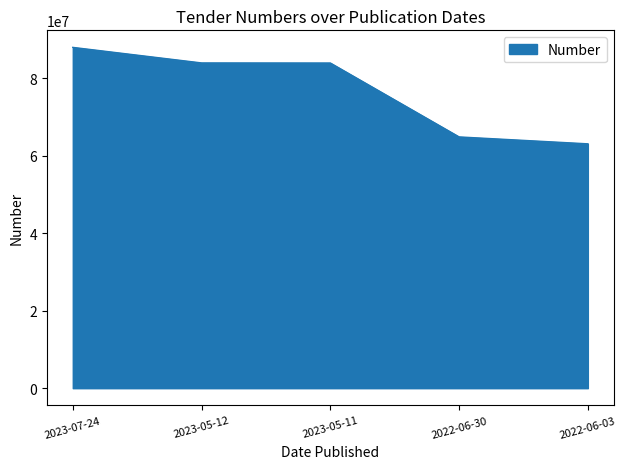

What is the change in value from 2023-05-11 to 2022-06-03?

-20854256